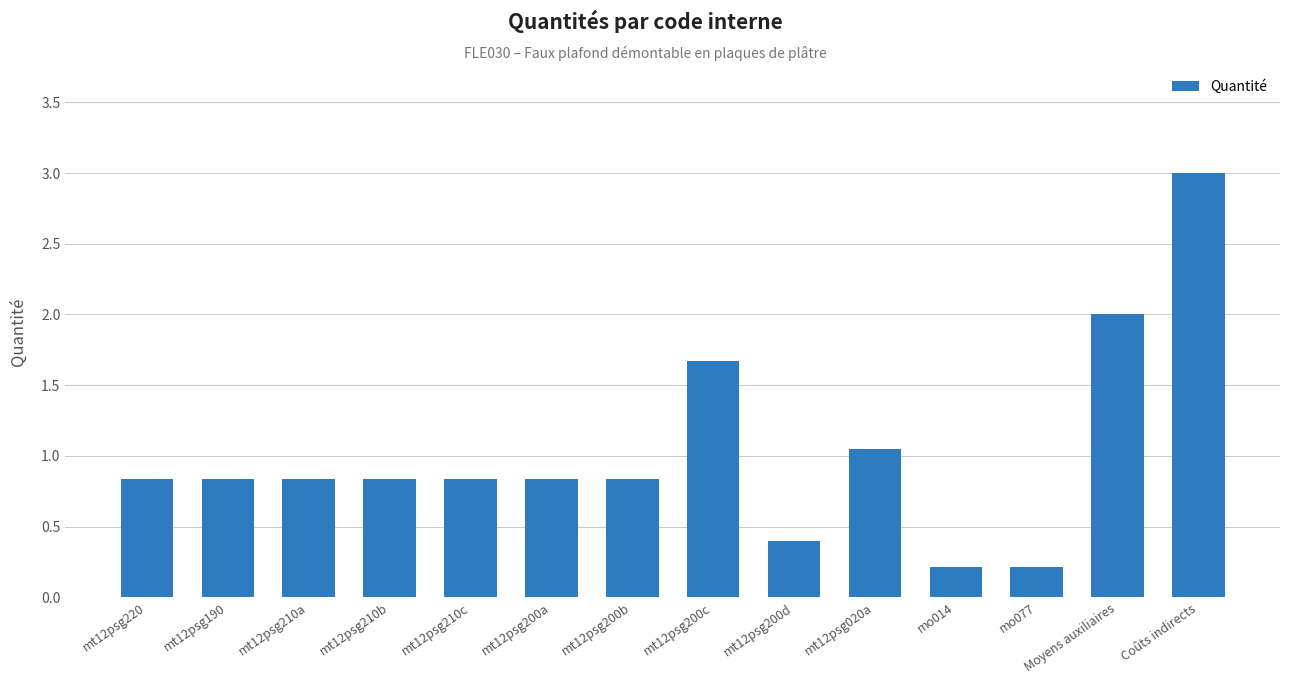

Which category has the highest value across all series?

Coûts indirects